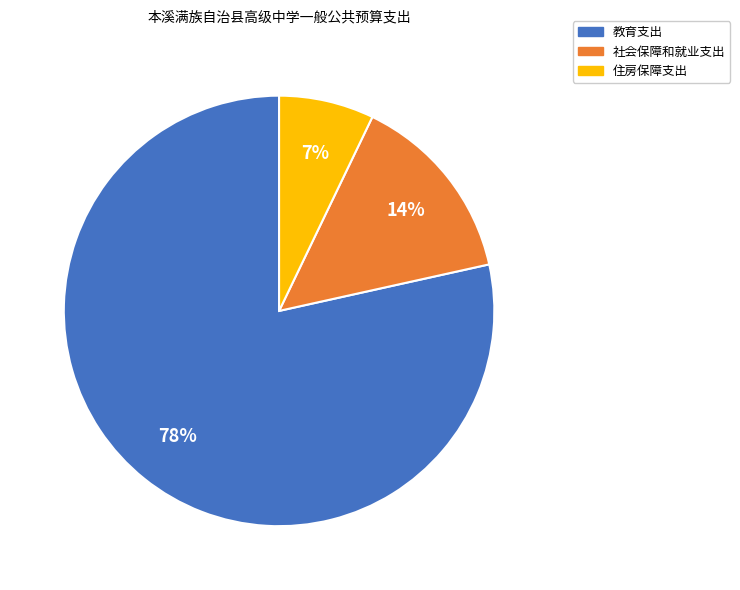

Approximately how many times larger is the value at 社会保障和就业支出 compared to 住房保障支出?

2.0